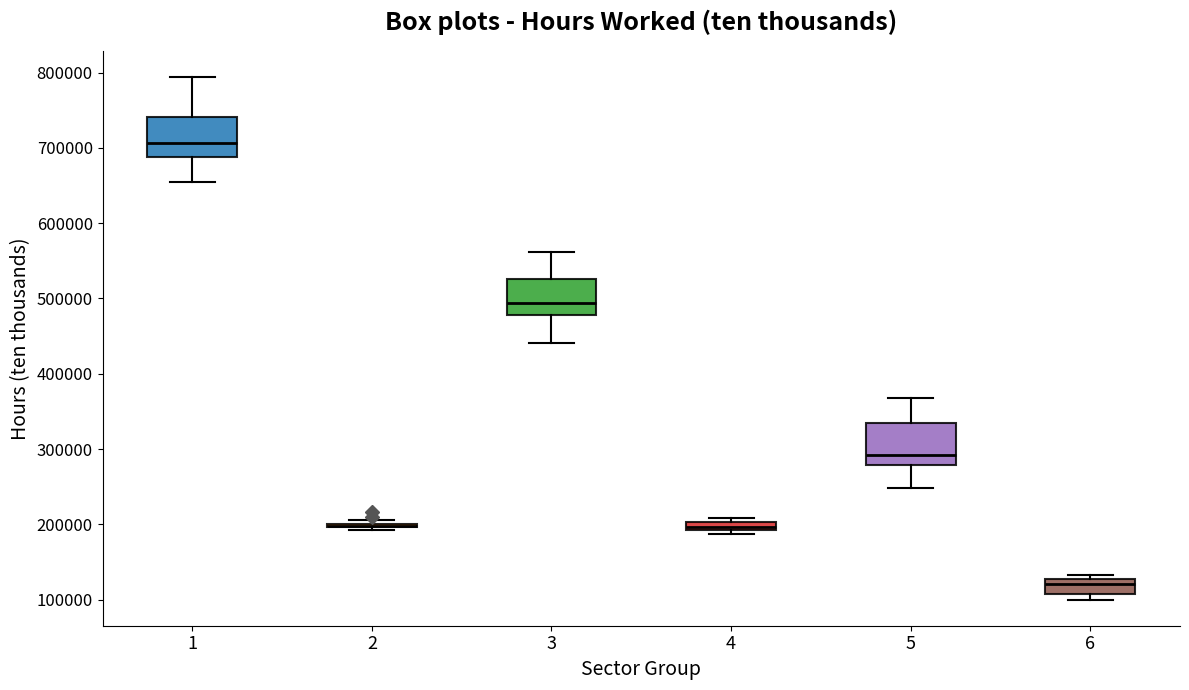

Where is the lower edge of the box at x = 4 on the y-axis? The values are not printed on the chart, so give them approximately, as read against the axis.

190000